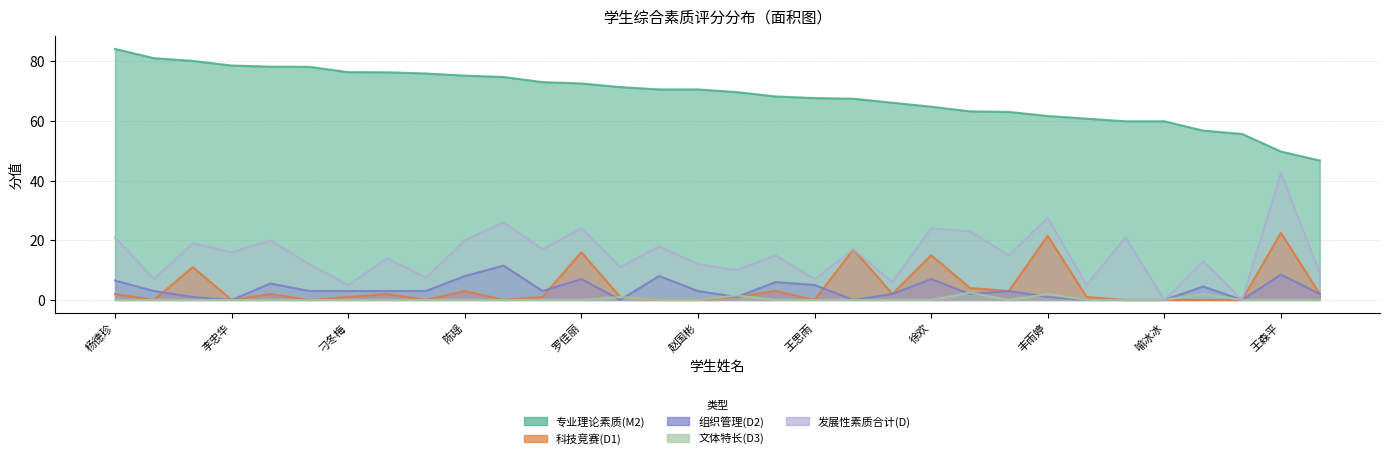

At which category does 发展性素质合计(D) reach its first local valley?

张帆